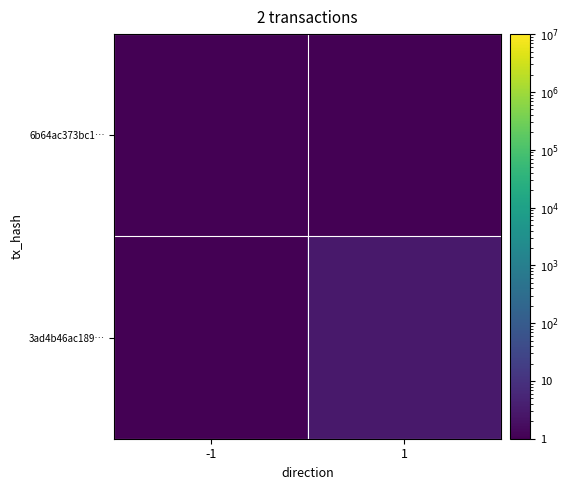

List the series in order of their peak value, highest first.

3ad4b46ac189…, 6b64ac373bc1…